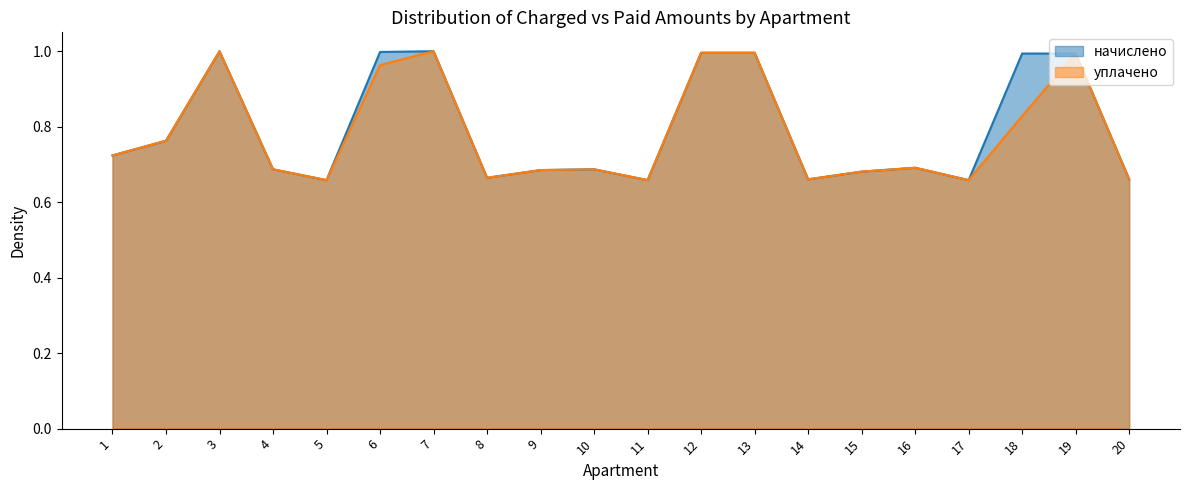

Reading left to right, list all the values displayed in this chart.

начислено: 0.7	0.8	1.0	0.7	0.7	1.0	1.0	0.7	0.7	0.7	0.7	1.0	1.0	0.7	0.7	0.7	0.7	1.0	1.0	0.7
уплачено: 0.7	0.8	1.0	0.7	0.7	1.0	1.0	0.7	0.7	0.7	0.7	1.0	1.0	0.7	0.7	0.7	0.7	0.8	1.0	0.7